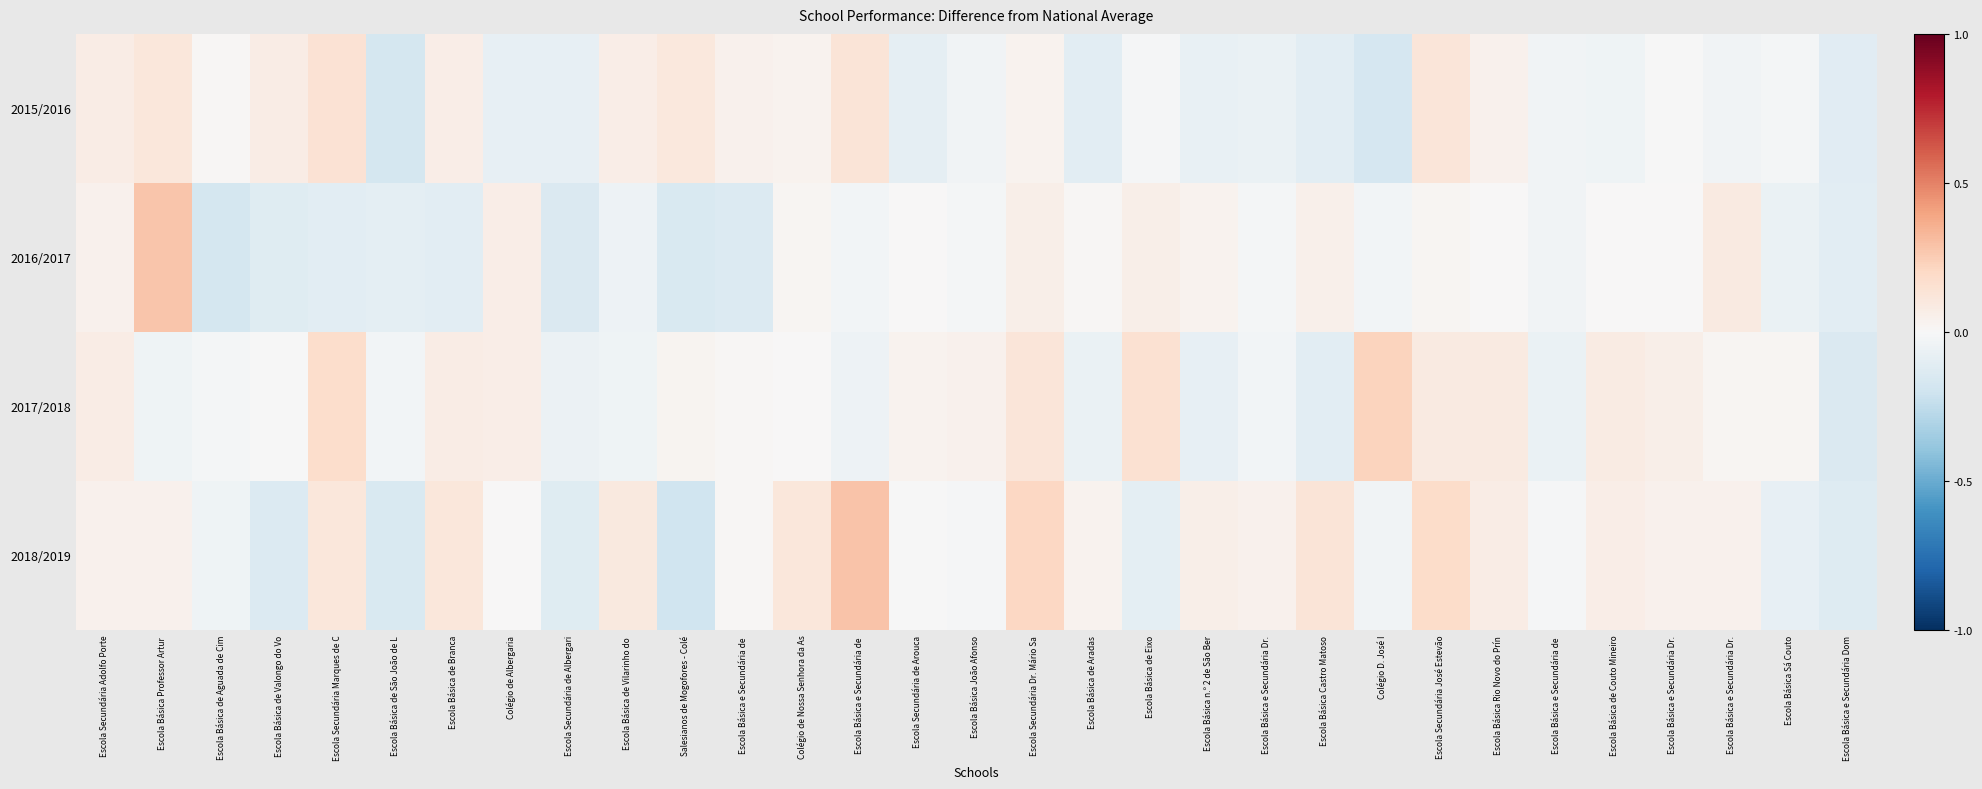

How many distinct data groups are displayed?

4